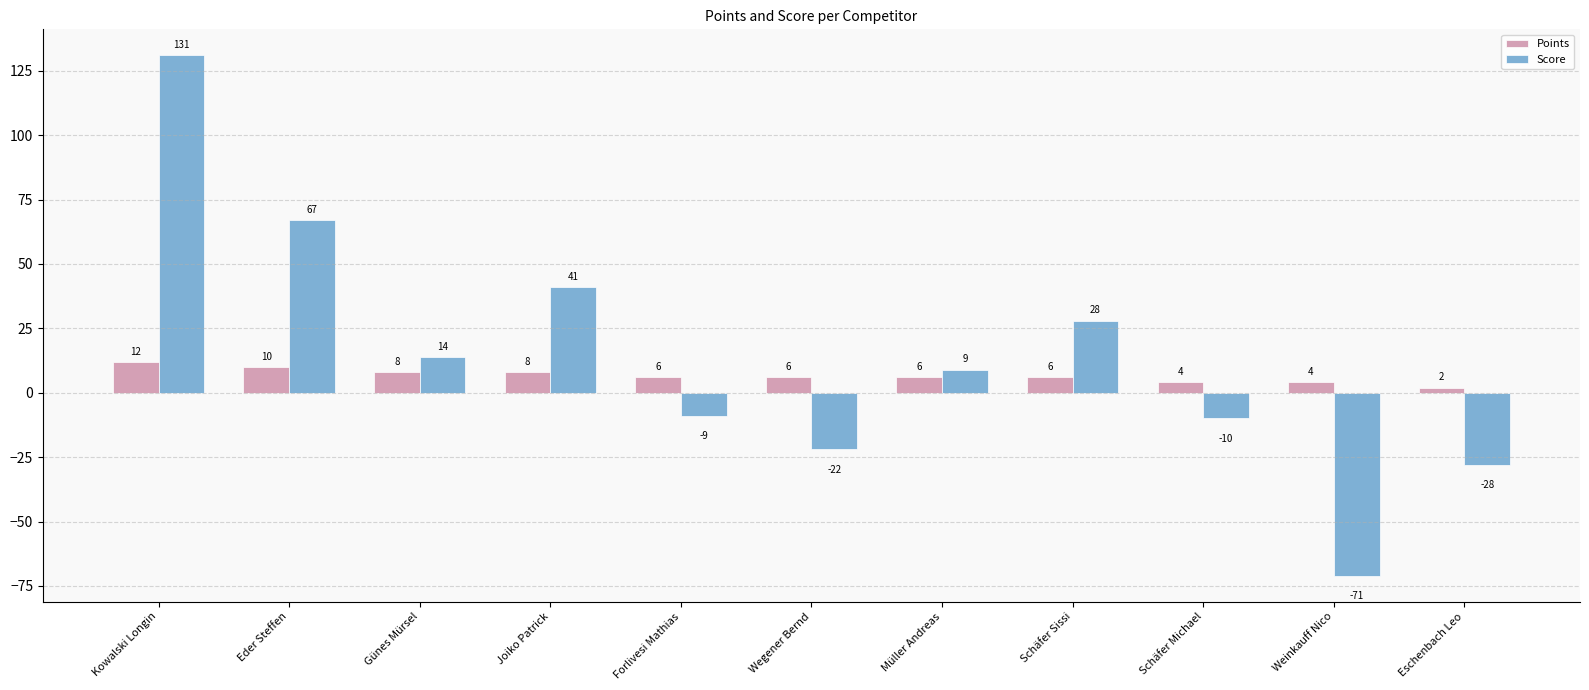

Which series has the widest spread of values?

Score